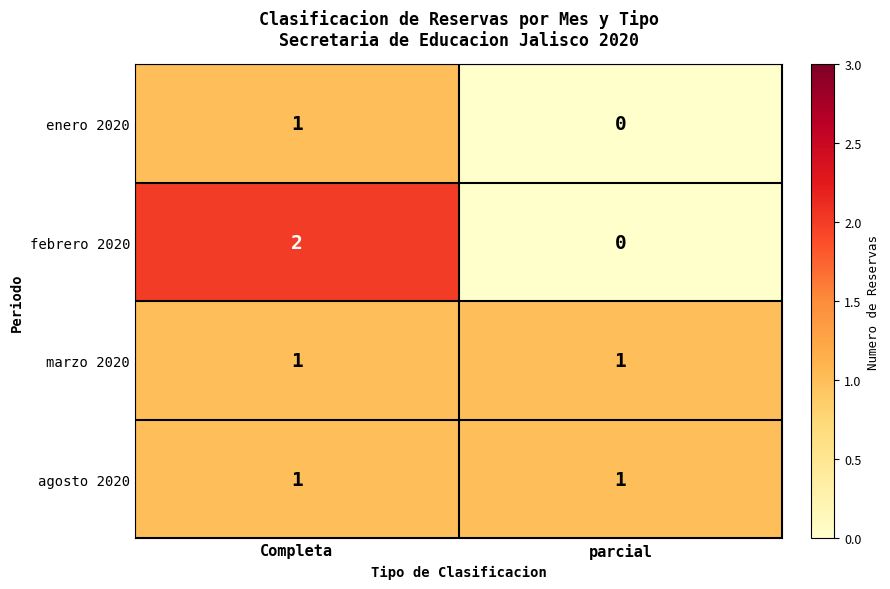

Which series has the largest range (max minus min)?

febrero 2020